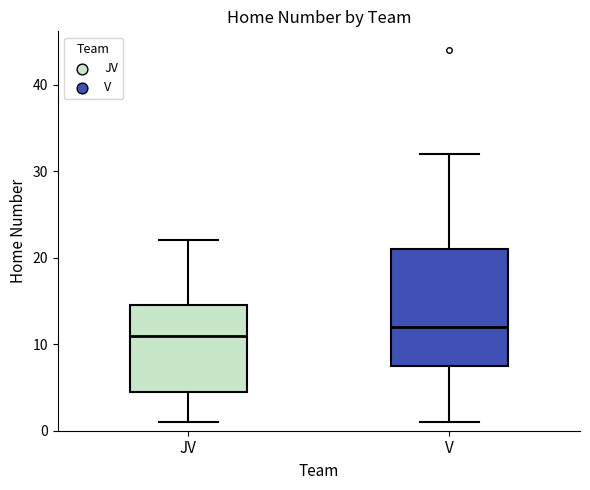

Where does the upper whisker of the box for JV end on the y-axis? The values are not printed on the chart, so give them approximately, as read against the axis.

22